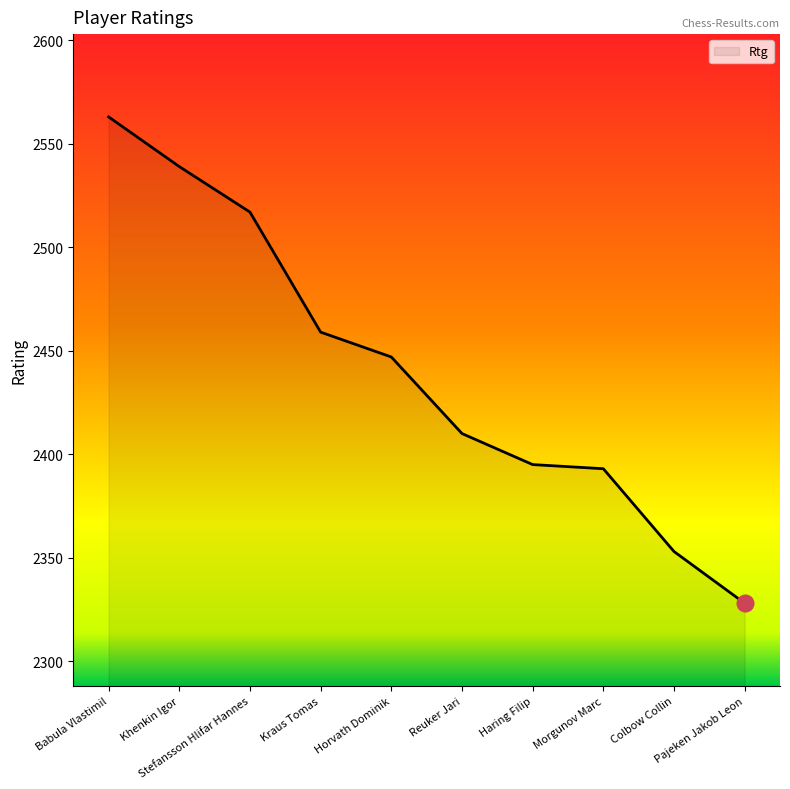

What is the smallest value displayed?

2328